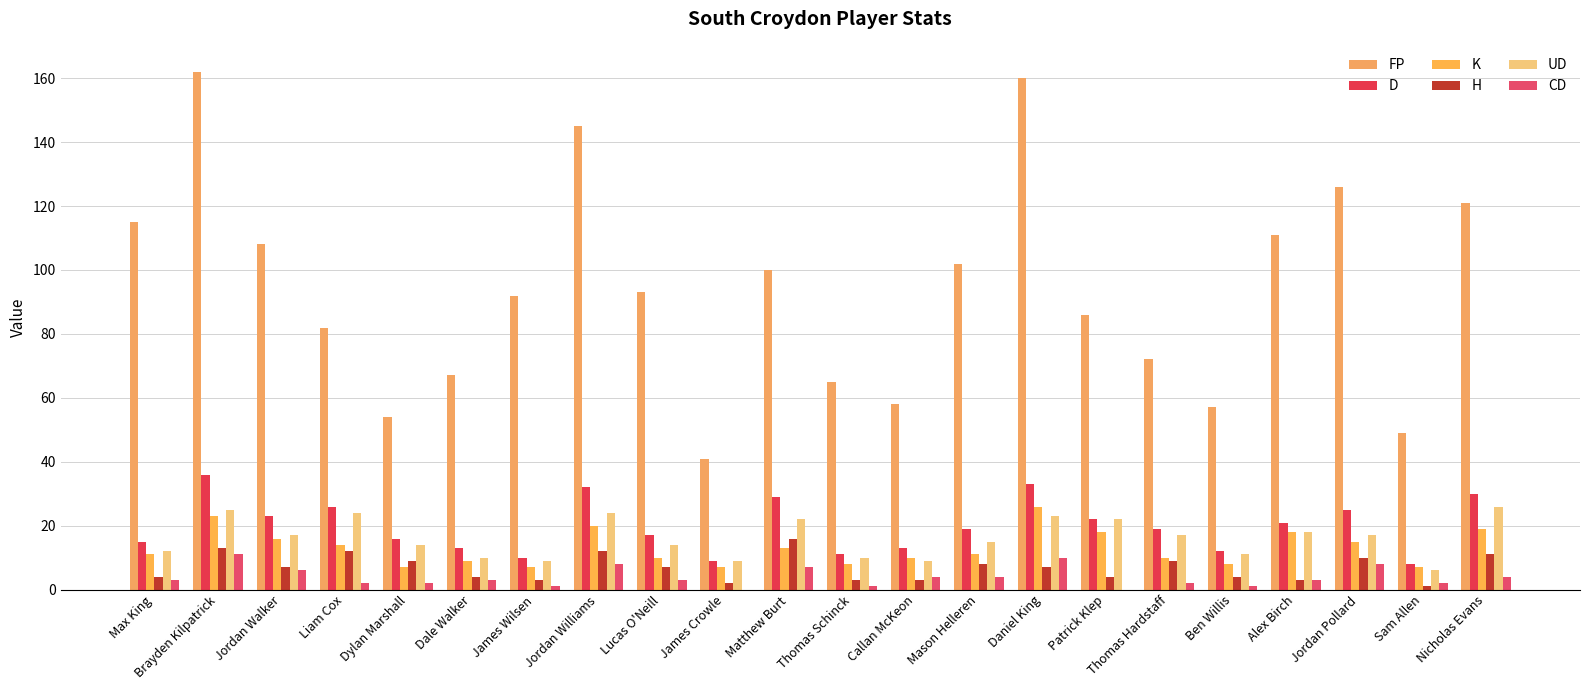

Reading left to right, what are all the values shown in this chart?

FP: 115	162	108	82	54	67	92	145	93	41	100	65	58	102	160	86	72	57	111	126	49	121
D: 15	36	23	26	16	13	10	32	17	9	29	11	13	19	33	22	19	12	21	25	8	30
K: 11	23	16	14	7	9	7	20	10	7	13	8	10	11	26	18	10	8	18	15	7	19
H: 4	13	7	12	9	4	3	12	7	2	16	3	3	8	7	4	9	4	3	10	1	11
UD: 12	25	17	24	14	10	9	24	14	9	22	10	9	15	23	22	17	11	18	17	6	26
CD: 3	11	6	2	2	3	1	8	3	0	7	1	4	4	10	0	2	1	3	8	2	4